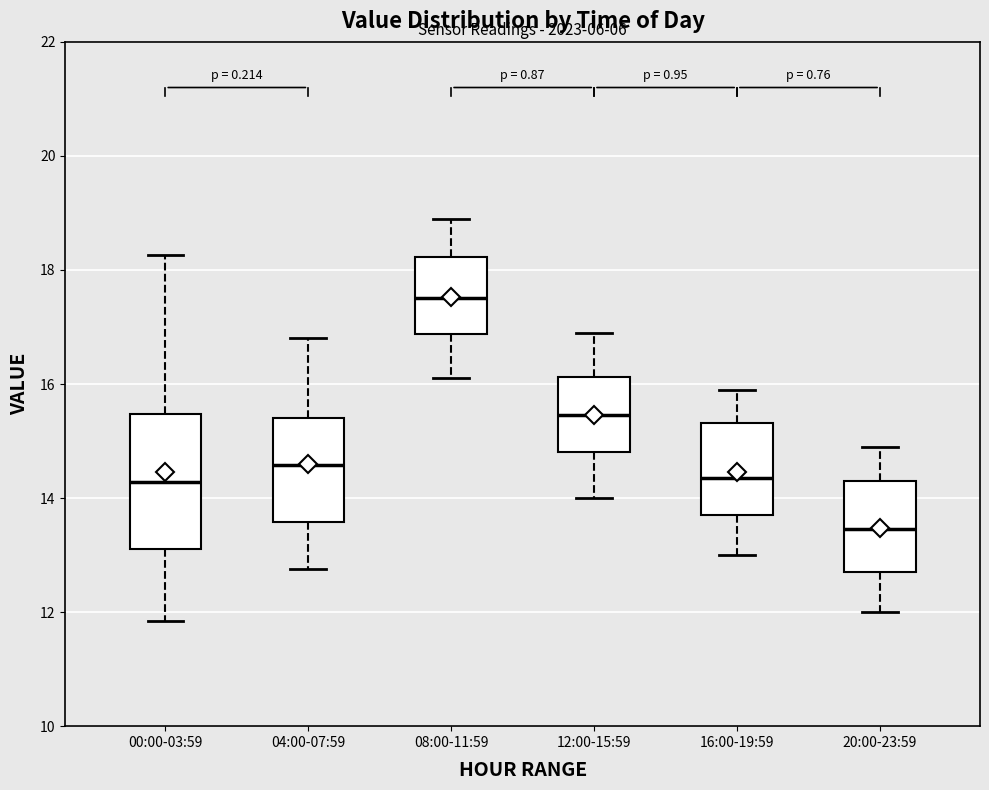

Where is the upper edge of the box for 00:00-03:59 on the y-axis? The values are not printed on the chart, so give them approximately, as read against the axis.

15.4